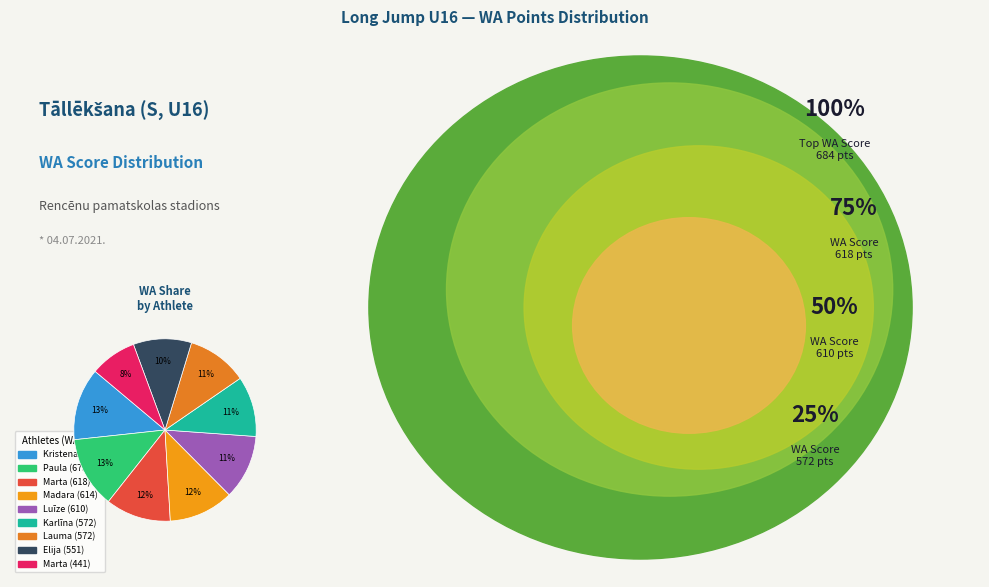

How many slices are in this pie chart?

9